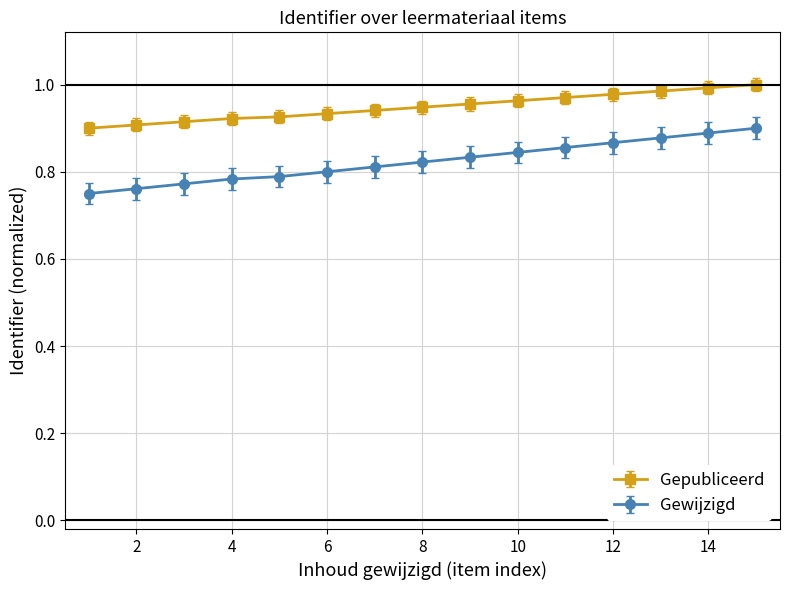

List the series in order of their overall mean, lowest first.

Gewijzigd, Gepubliceerd